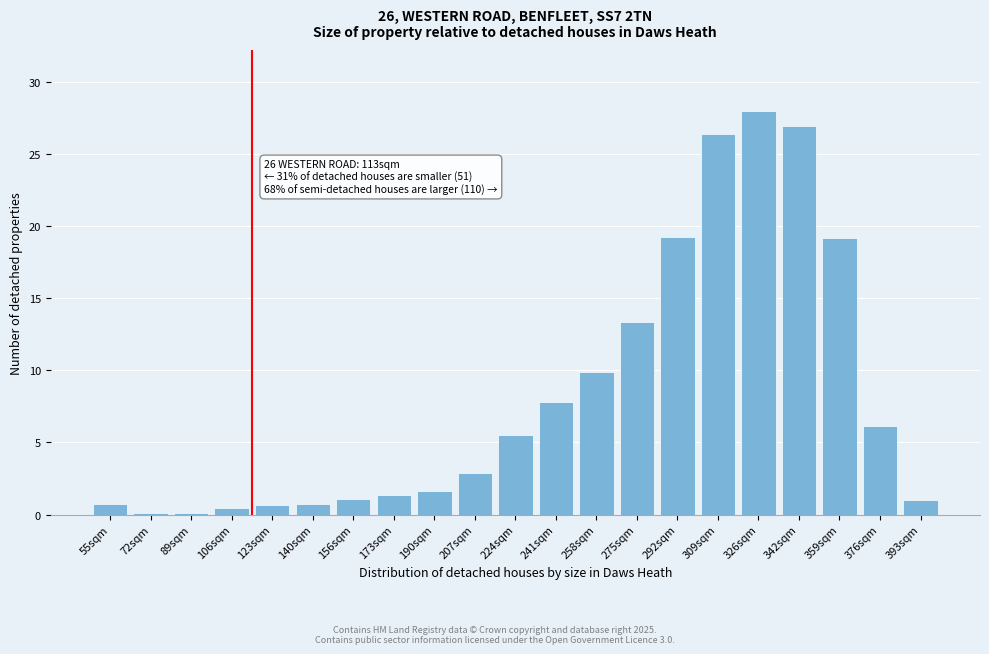

Where does the data first go above 2?

207sqm